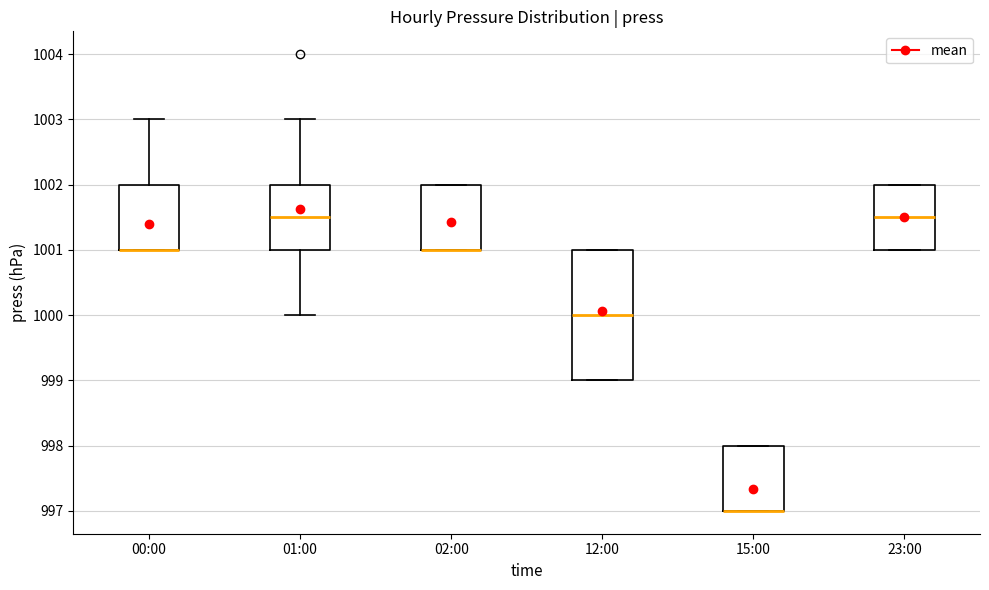

Reading left to right, read every box against the y-axis: the position of its median line, the range the box covers, and the ends of its whiskers. The values are not printed on the chart, so give them approximately, as read against the axis.

00:00: median 1001.0 (drawn on the box's lower edge), box 1001.0 to 1002.0, whiskers 1001.0 to 1003.0
01:00: median 1001.5, box 1001.0 to 1002.0, whiskers 1000.0 to 1003.0
02:00: median 1001.0 (drawn on the box's lower edge), box 1001.0 to 1002.0, whiskers 1001.0 to 1002.0
12:00: median 1000.0, box 999.0 to 1001.0, whiskers 999.0 to 1001.0
15:00: median 997.0 (drawn on the box's lower edge), box 997.0 to 998.0, whiskers 997.0 to 998.0
23:00: median 1001.5, box 1001.0 to 1002.0, whiskers 1001.0 to 1002.0